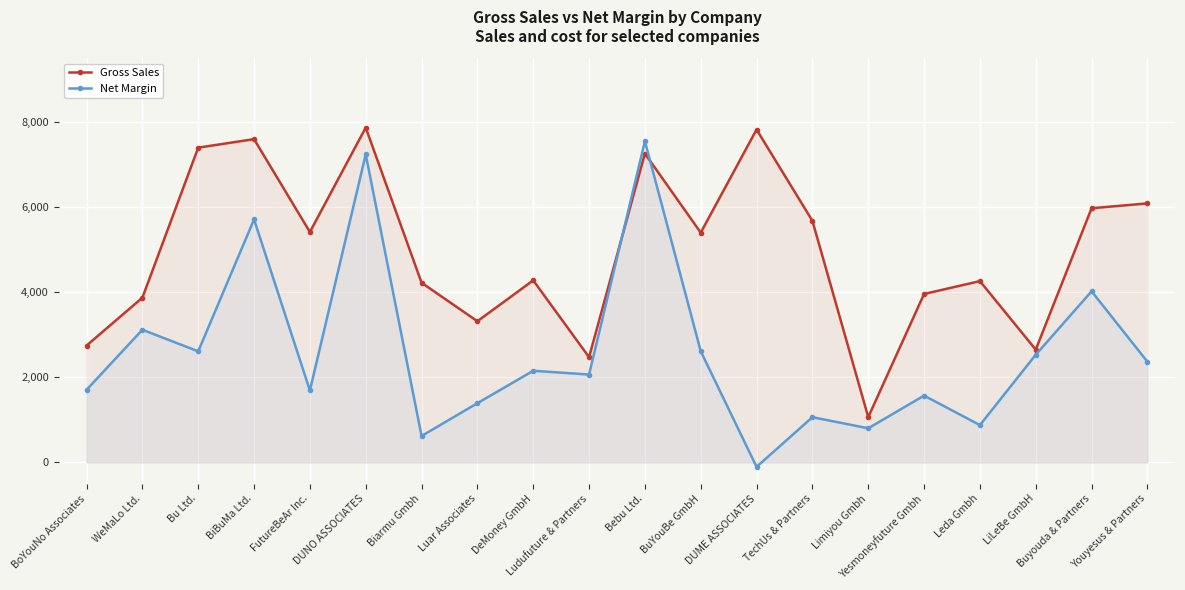

What is the difference between the maximum and second lowest values in the Gross Sales series?

5396